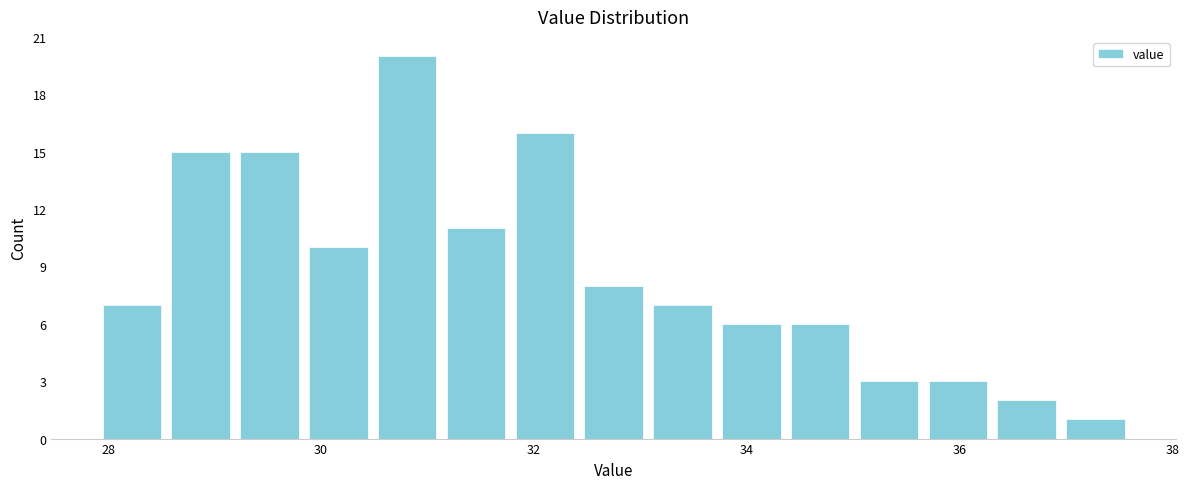

Read against the x-axis, roughly where is the centre of the tallest bar?

30.8